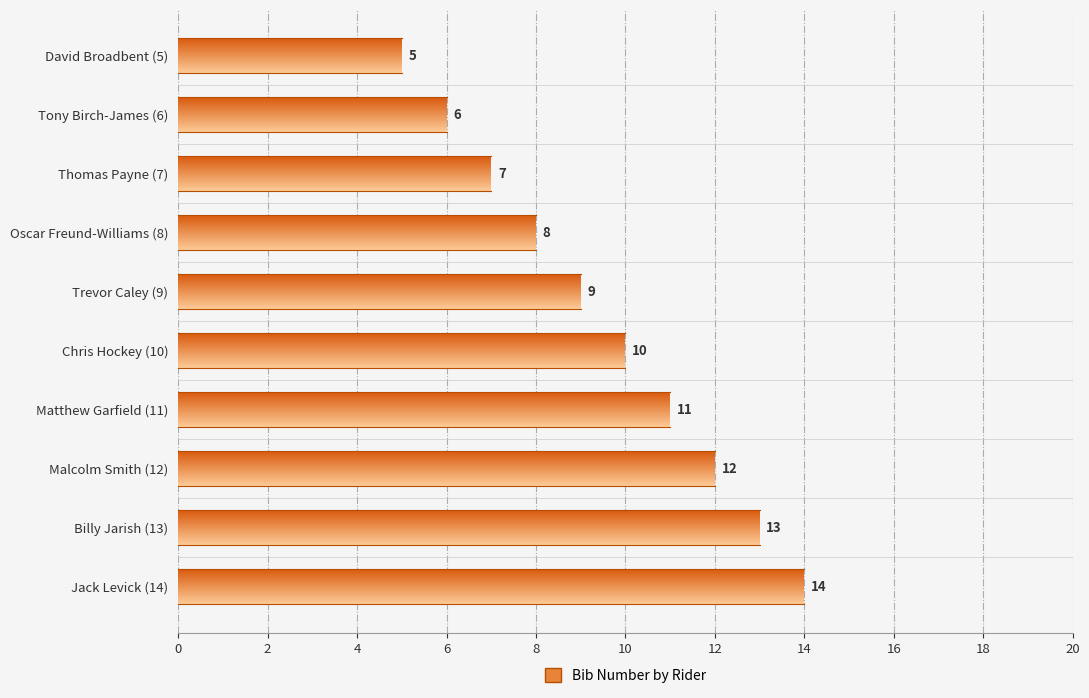

What is the change in value from David Broadbent (5) to Matthew Garfield (11)?

+6